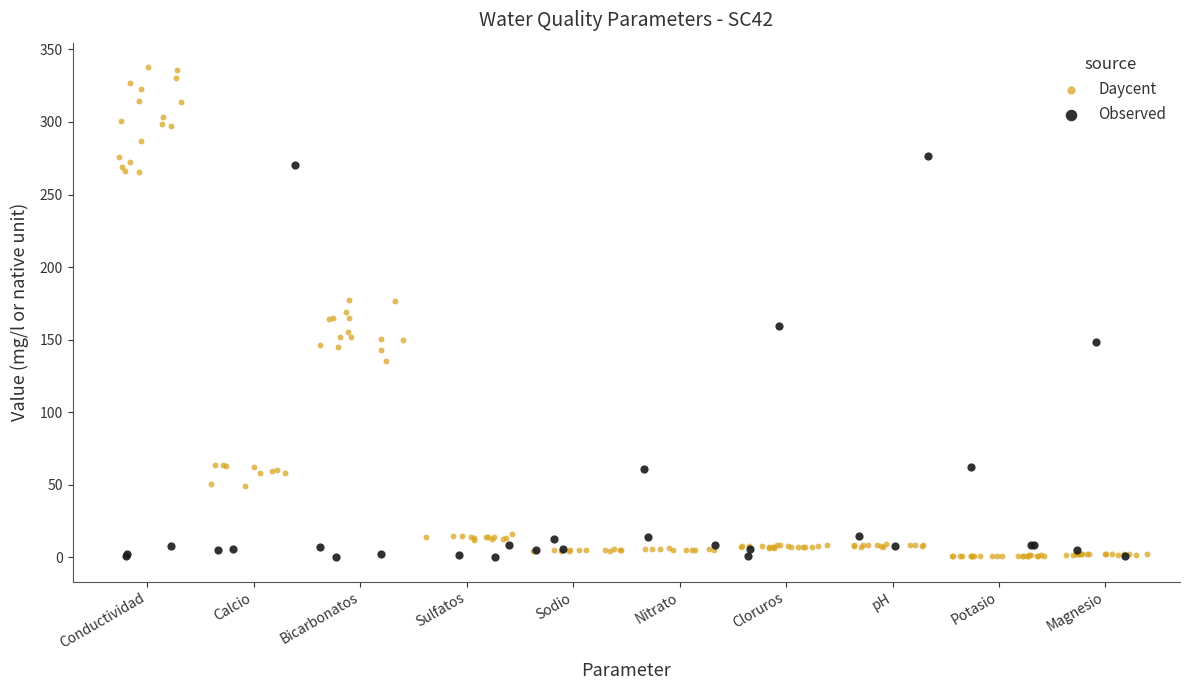

Which series reaches the maximum Y coordinate?

Daycent